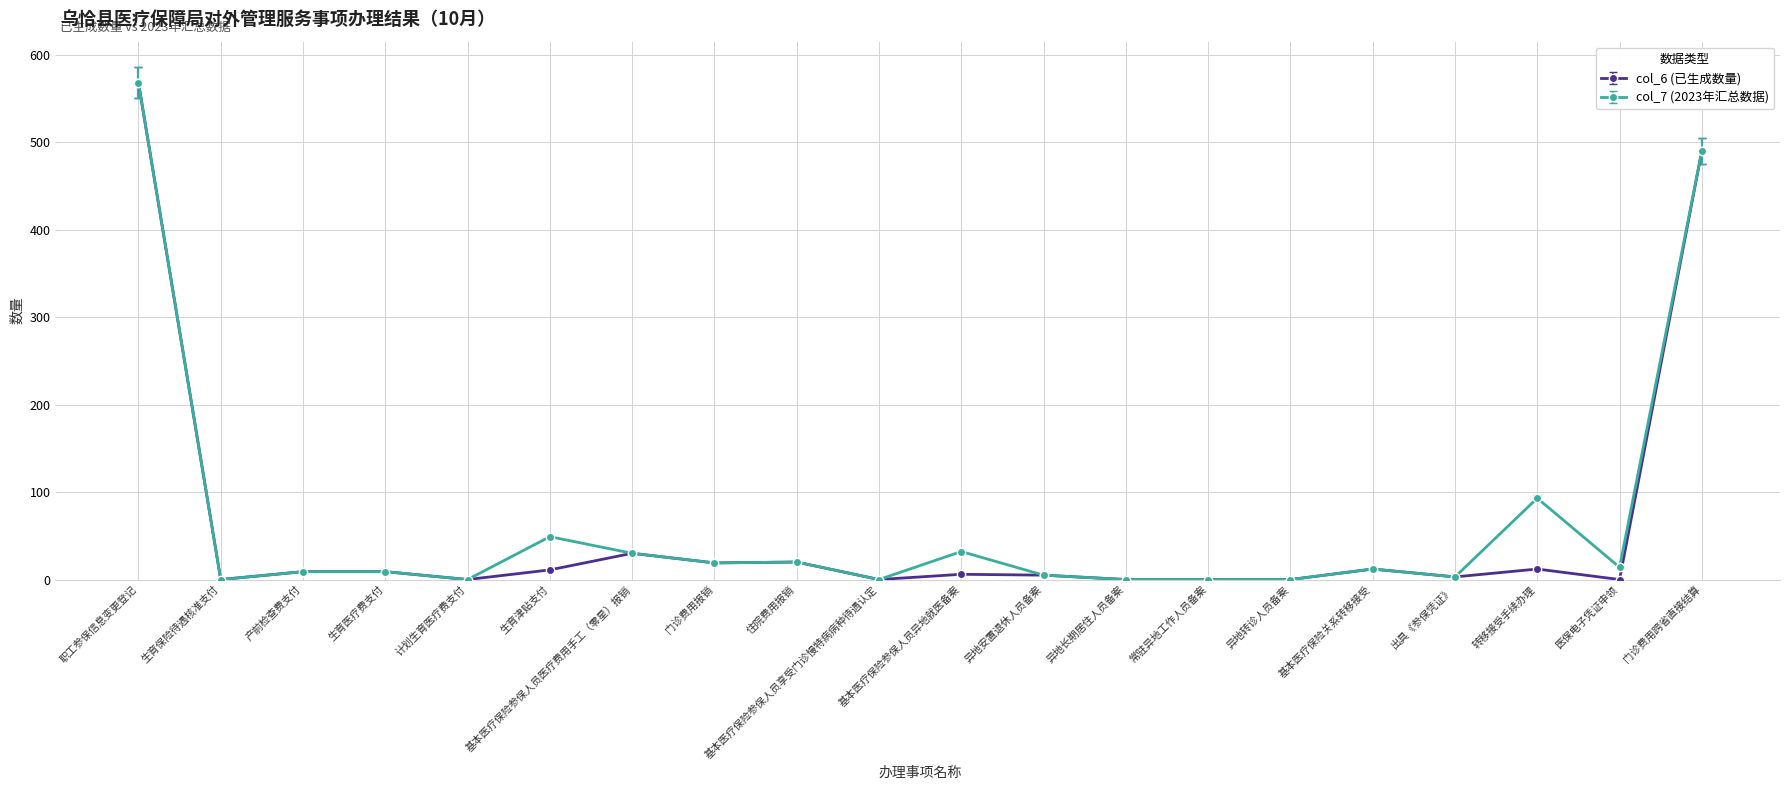

True or false: col_7 (2023年汇总数据) has more than 0 points higher than both neighbors.

True